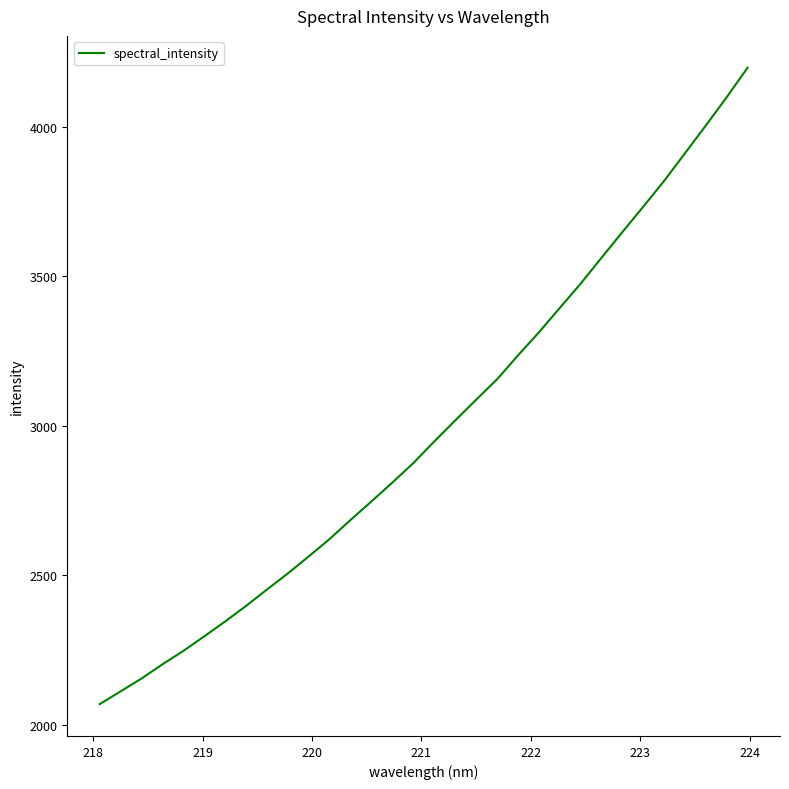

What is the smallest value displayed?

2069.4